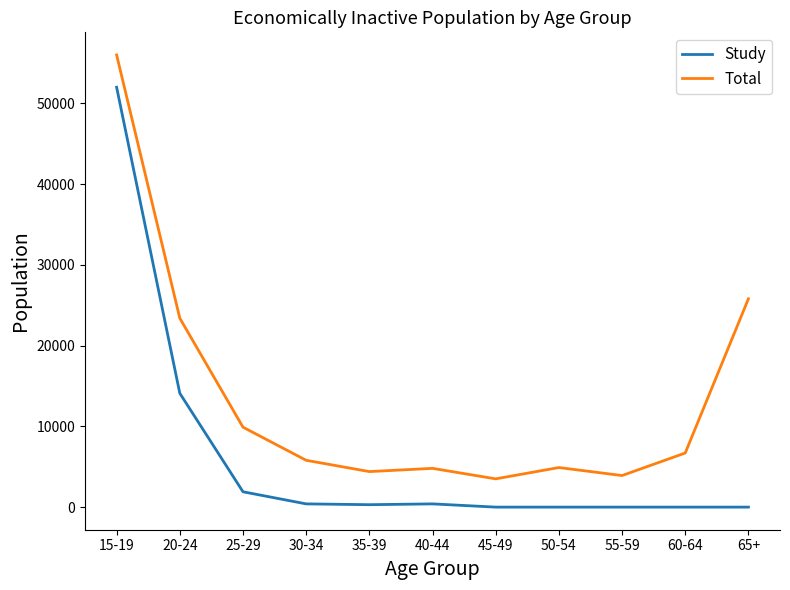

Where does the Total series first go above 5800?

15-19